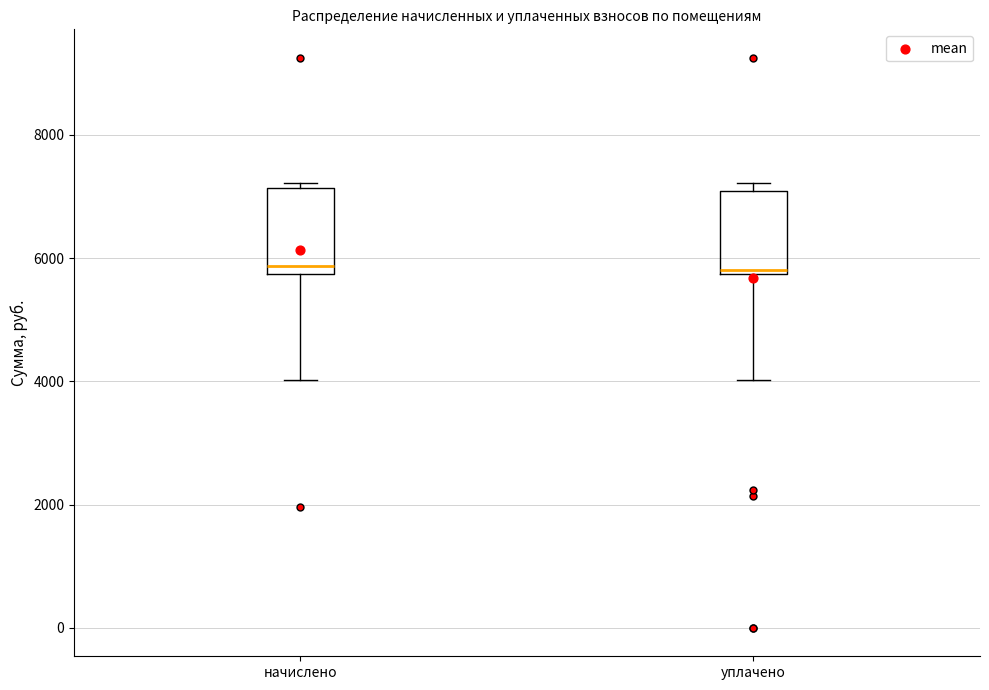

Reading left to right, transcribe this box plot: for each box, give where its median line is, the range the box spans, and where its two whiskers end, as read against the y-axis. The values are not printed on the chart, so give them approximately, as read against the axis.

начислено: median 5800 (just above the box's lower edge), box 5800 to 7200, whiskers 4000 to 7200 (just above the box's upper edge)
уплачено: median 5800 (just above the box's lower edge), box 5800 to 7000, whiskers 4000 to 7200